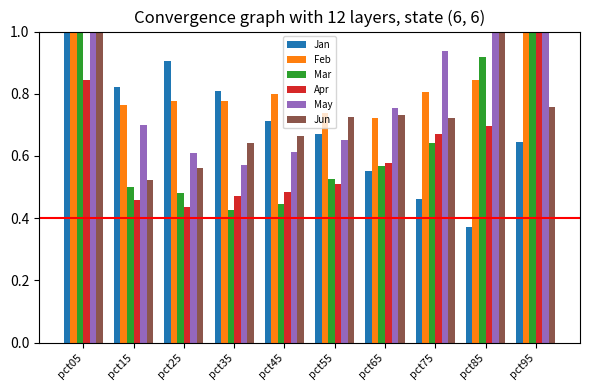

Which series has the largest total across all categories?

Feb